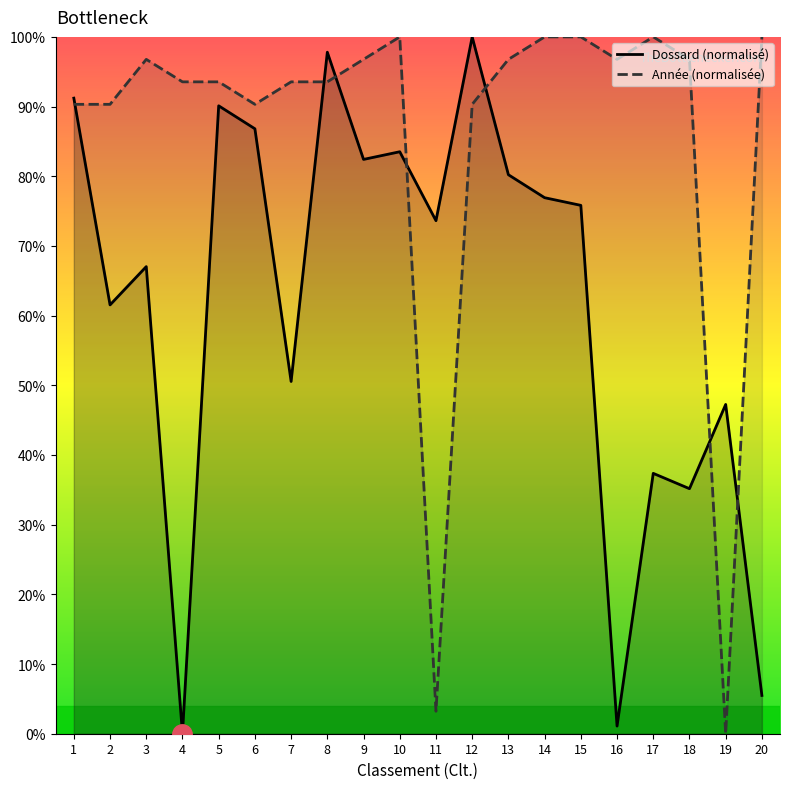

Count the number of categories in the chart.

20